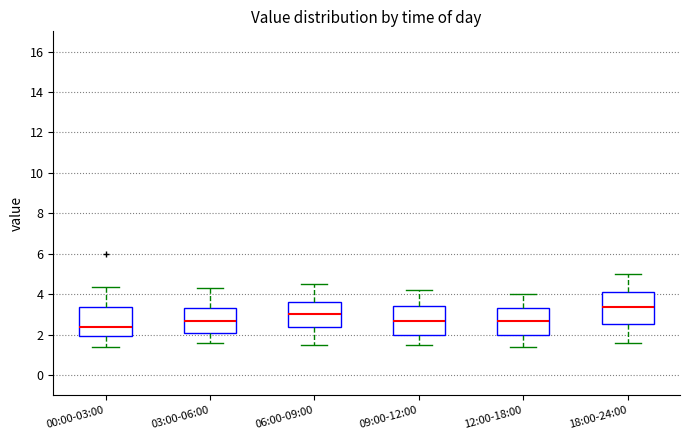

Reading left to right, transcribe this box plot: for each box, give where its median line is, the range the box spans, and where its two whiskers end, as read against the y-axis. The values are not printed on the chart, so give them approximately, as read against the axis.

00:00-03:00: median 2.4, box 2.0 to 3.4, whiskers 1.4 to 4.4
03:00-06:00: median 2.6, box 2.0 to 3.4, whiskers 1.6 to 4.4
06:00-09:00: median 3.0, box 2.4 to 3.6, whiskers 1.6 to 4.6
09:00-12:00: median 2.6, box 2.0 to 3.4, whiskers 1.6 to 4.2
12:00-18:00: median 2.6, box 2.0 to 3.4, whiskers 1.4 to 4.0
18:00-24:00: median 3.4, box 2.6 to 4.2, whiskers 1.6 to 5.0